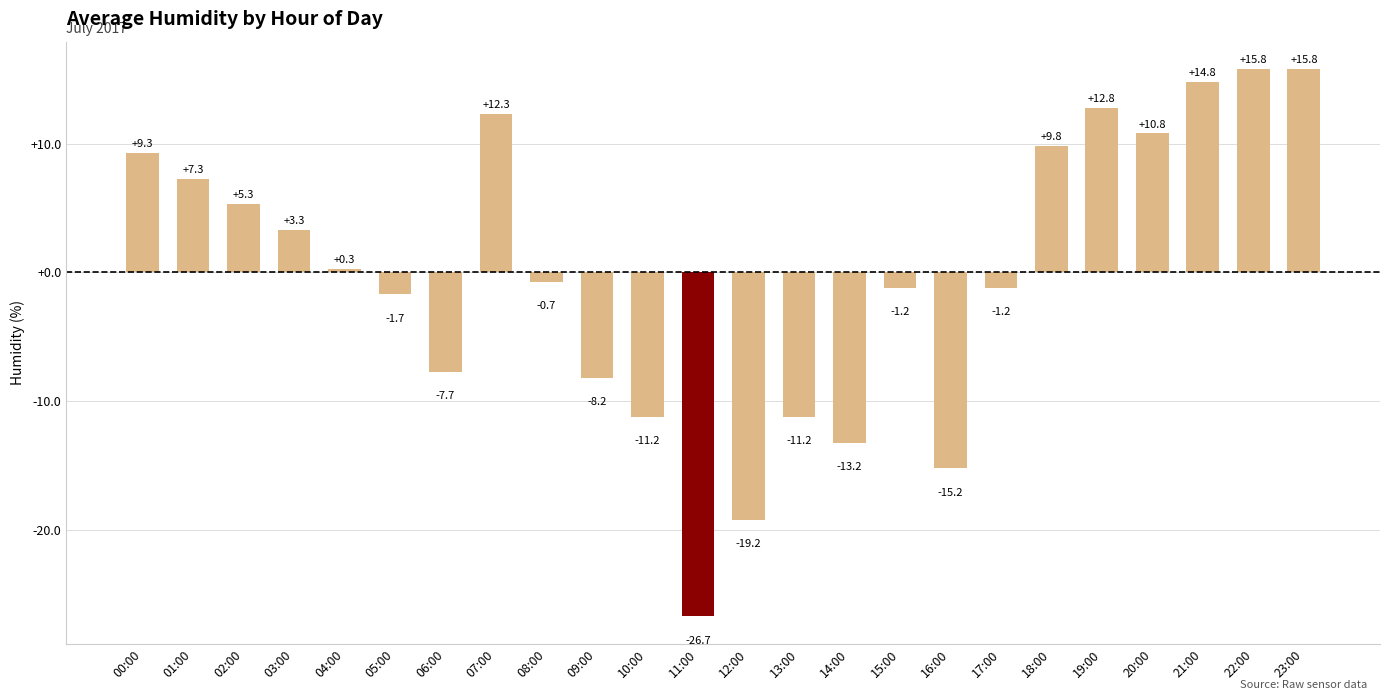

What is the difference between the values at 05:00 and 15:00?

0.5